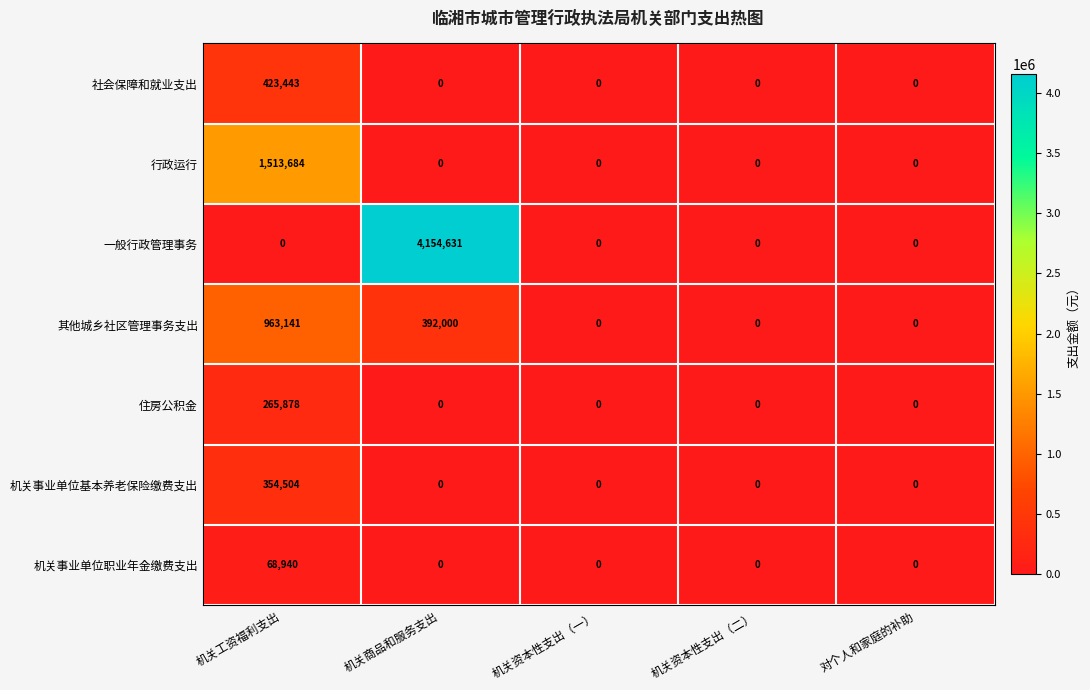

List the series in order of their peak value, highest first.

一般行政管理事务, 行政运行, 其他城乡社区管理事务支出, 社会保障和就业支出, 机关事业单位基本养老保险缴费支出, 住房公积金, 机关事业单位职业年金缴费支出